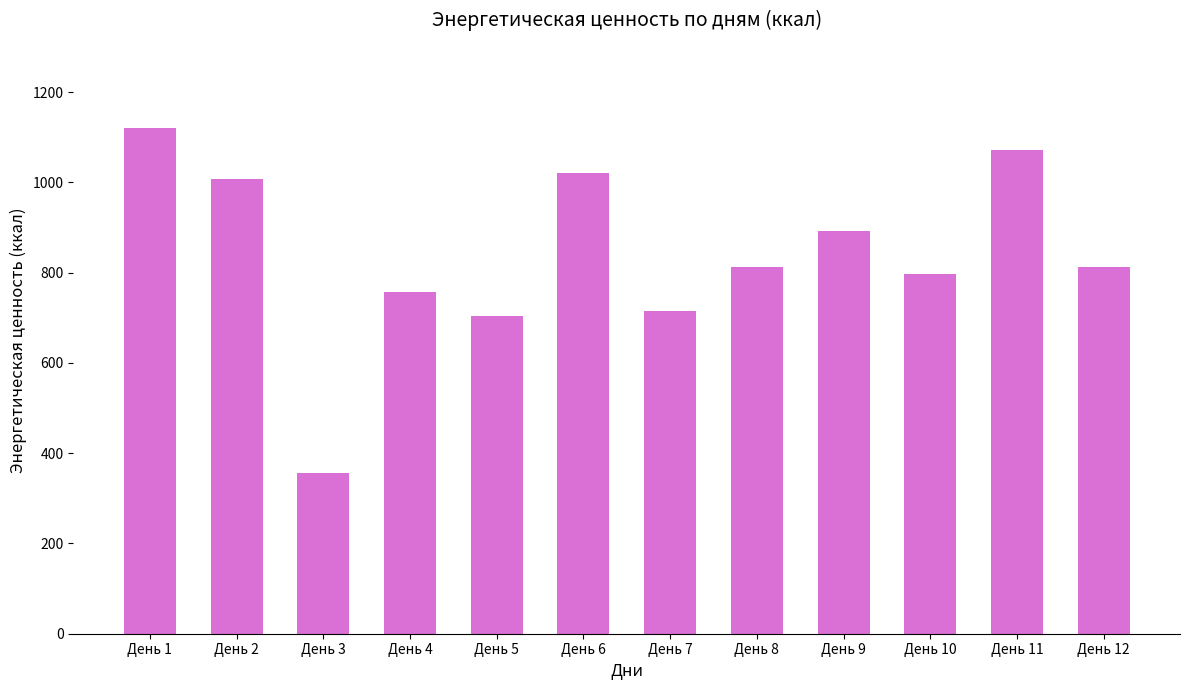

What value does the data have at День 10?

796.7